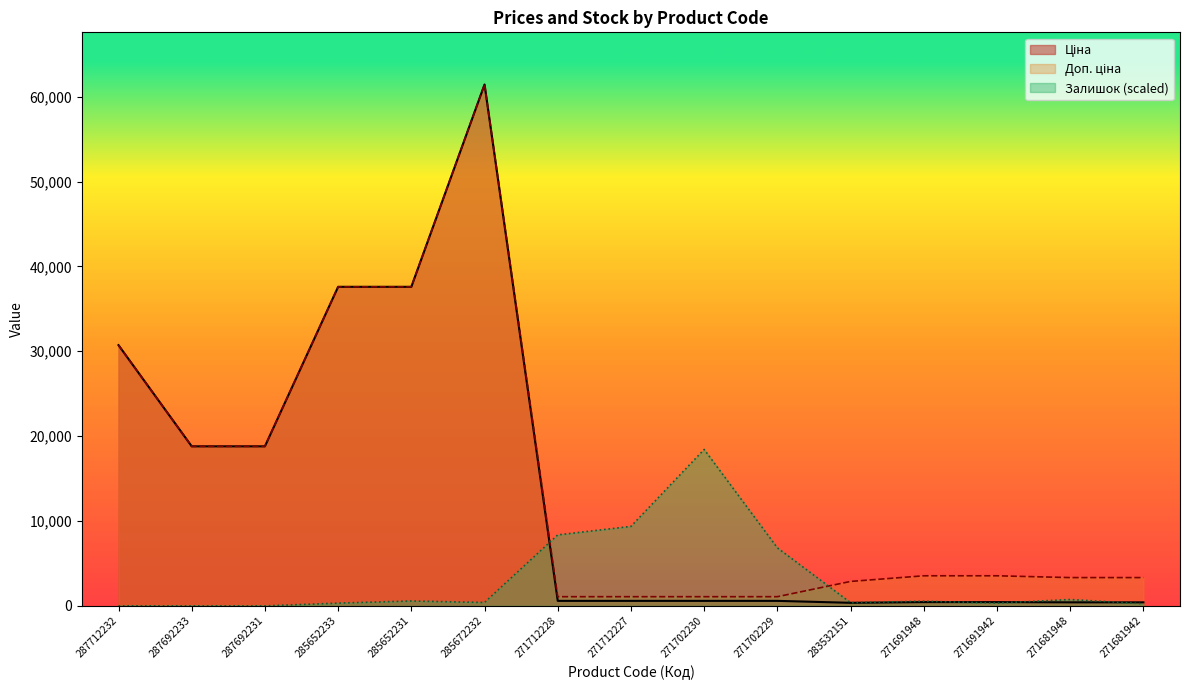

Which series changed the most between 283532151 and 271691942?

Доп. ціна